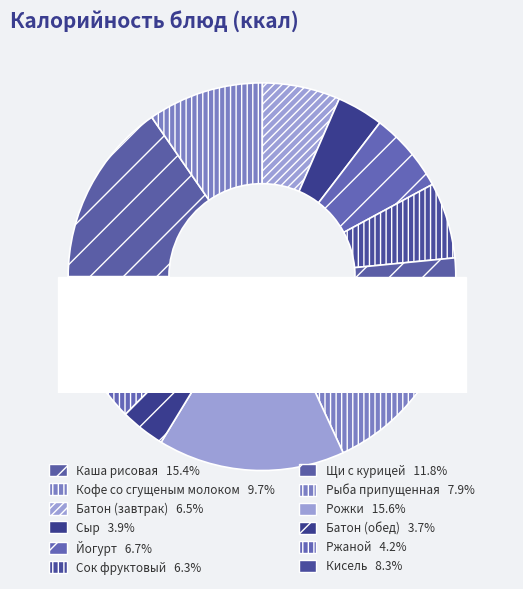

To the nearest percent, what is the combined percentage of Щи с курицей and Рыба припущенная?

20%